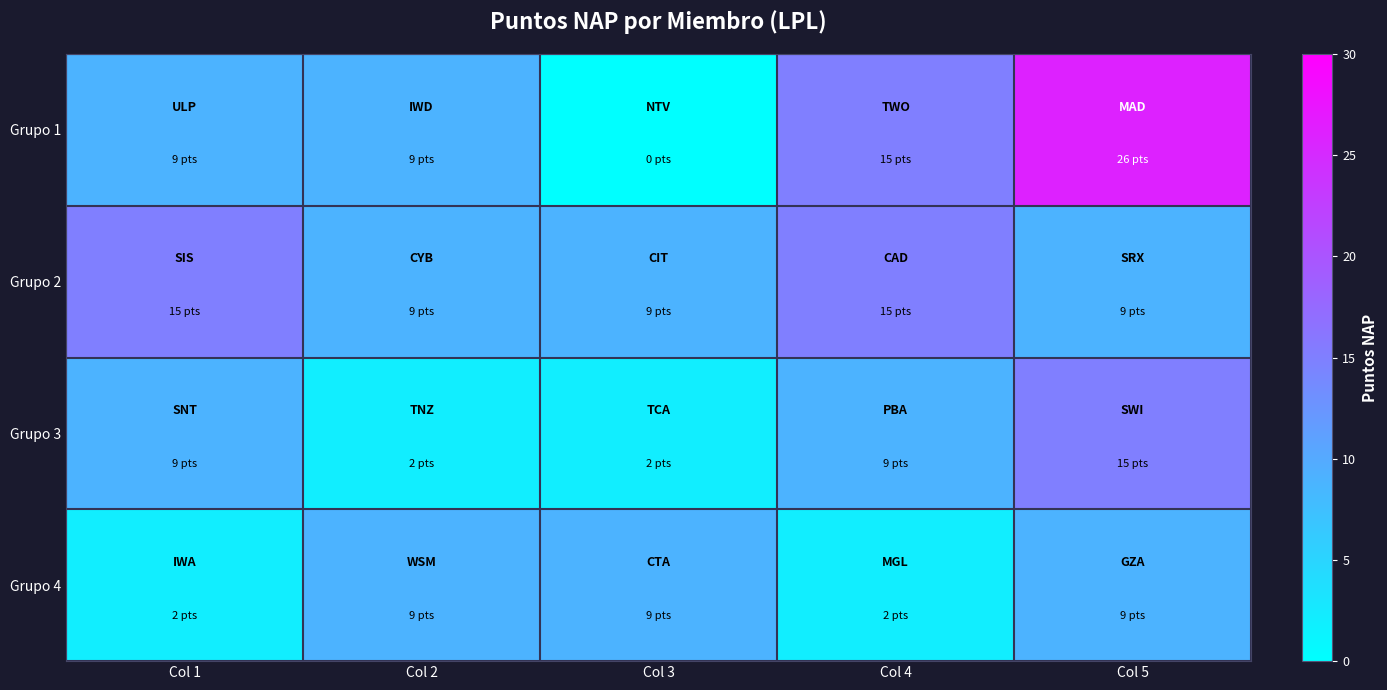

How many categories are shown in the chart?

5